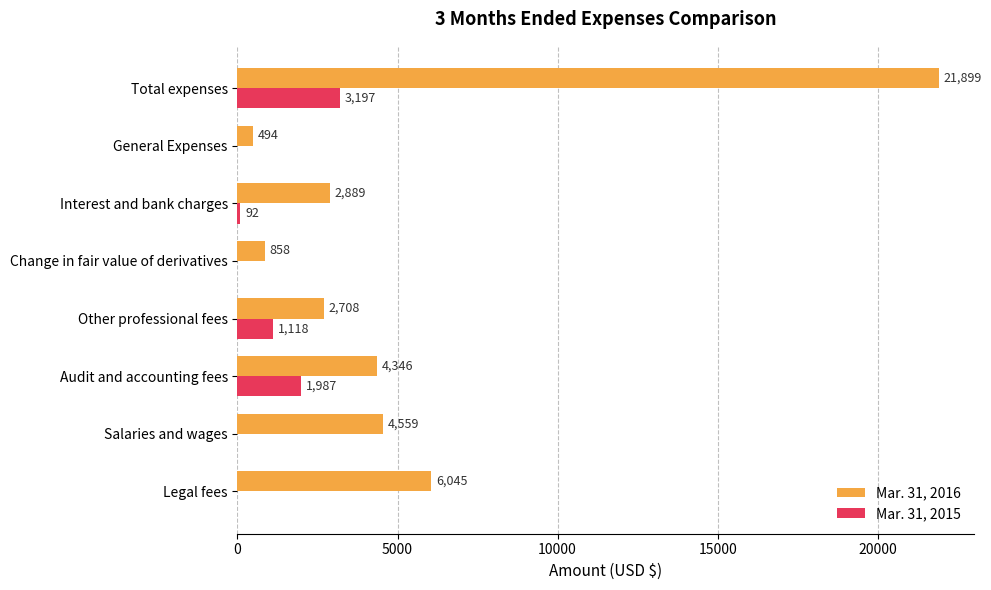

True or false: Mar. 31, 2016 has a value of 21899 at Total expenses.

True